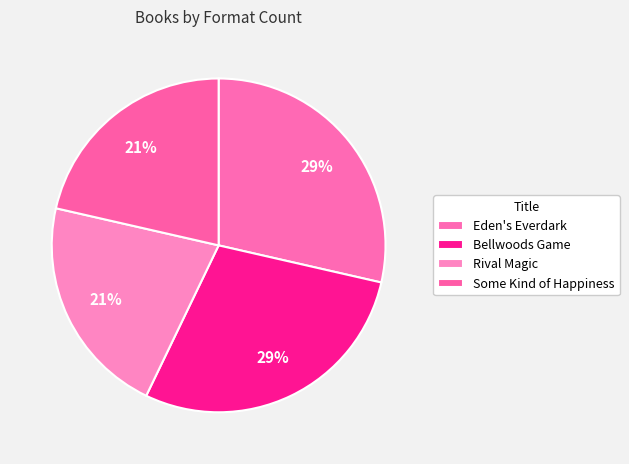

To the nearest percent, what is the difference between the largest and smallest slice percentages?

7%